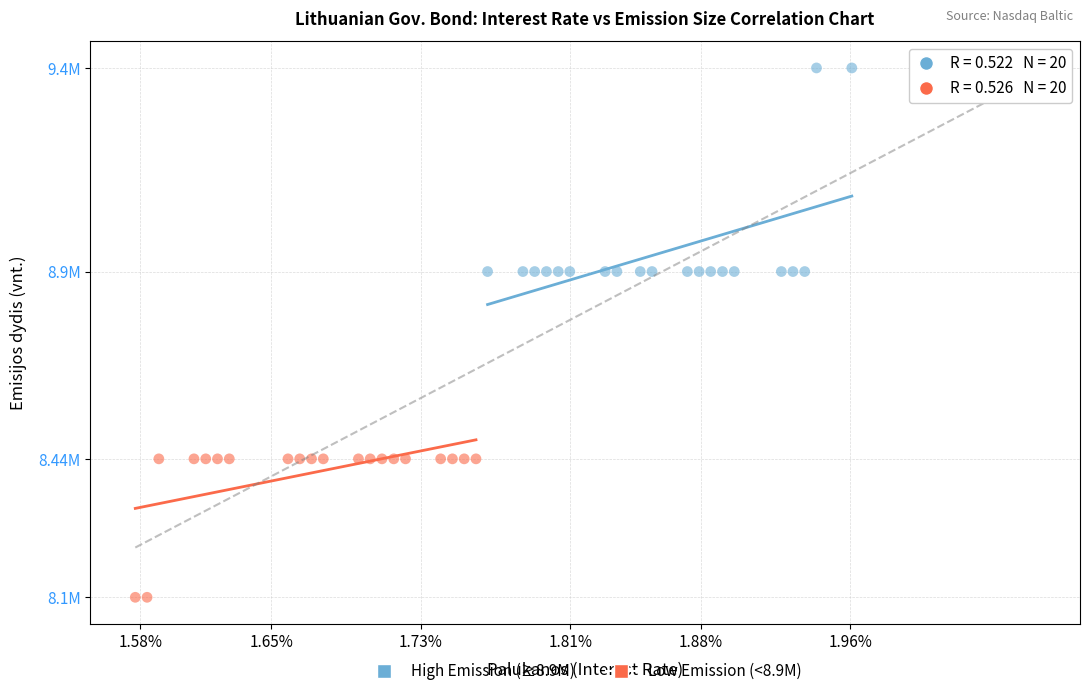

Which series has the widest spread of Y values?

High Emission (≥8.9M)